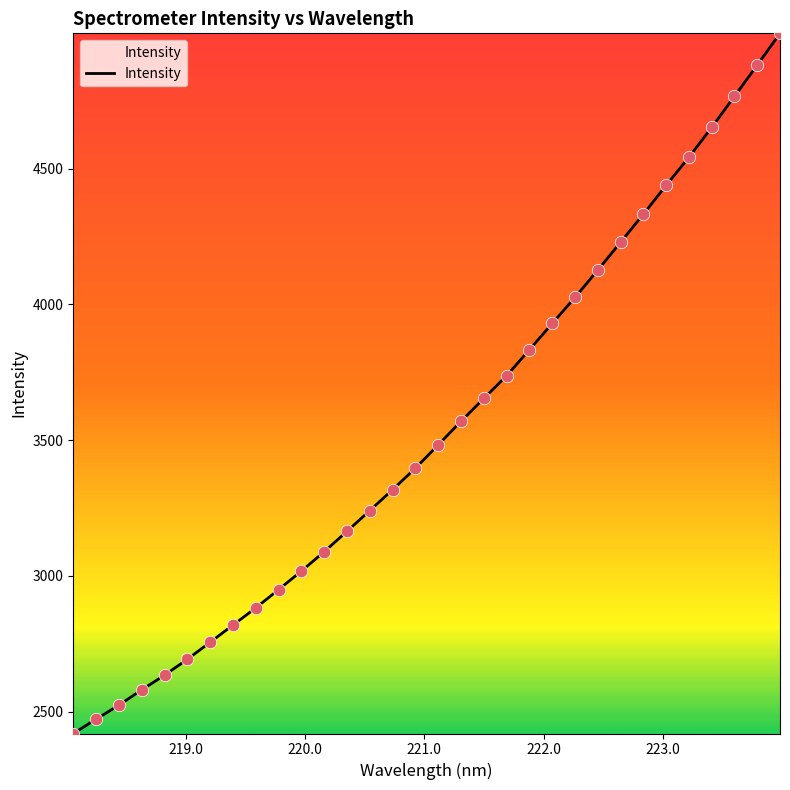

What is the minimum value shown in the chart?

2420.0